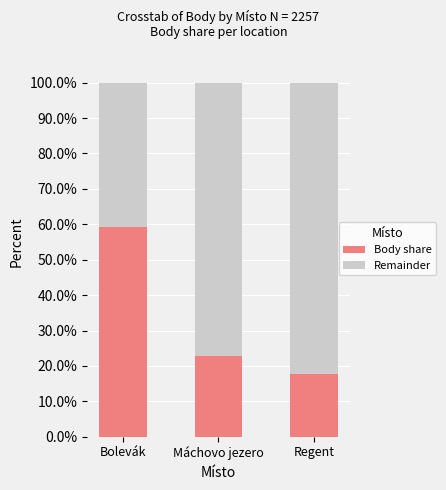

True or false: Body share has a value of 22.9 at Máchovo jezero.

True